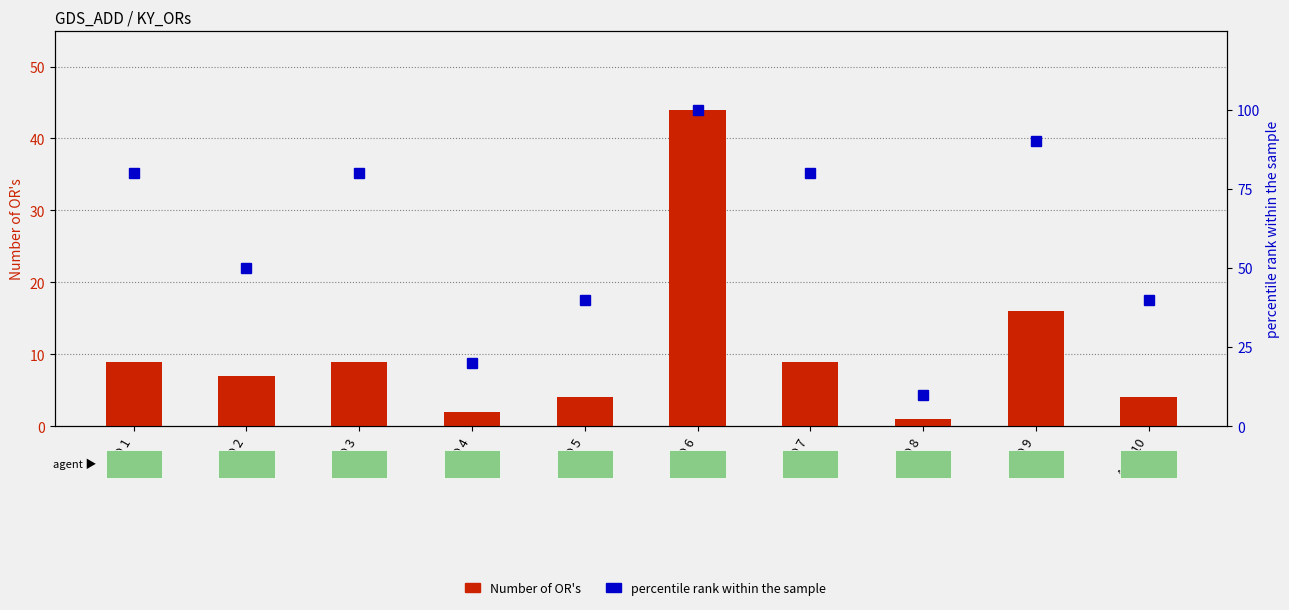

The value of percentile rank within the sample at ADD 6 is 100. True or false?

True